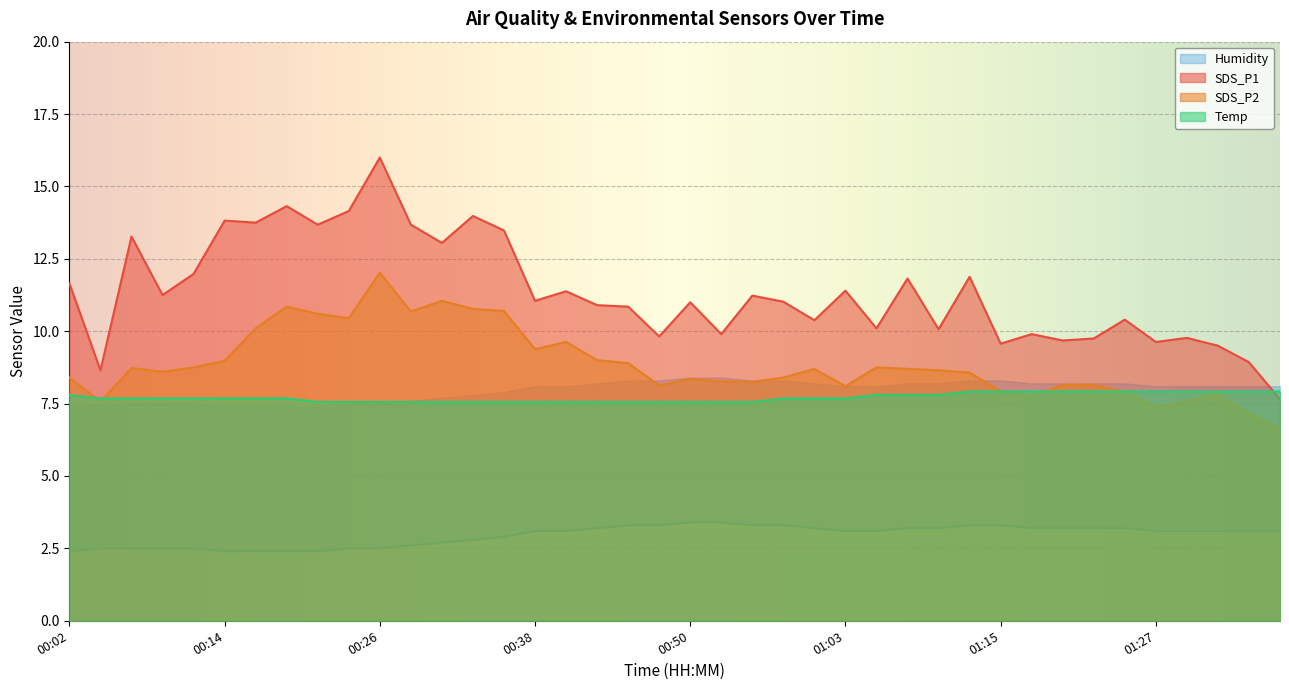

True or false: Humidity has more than 0 points higher than both neighbors.

False